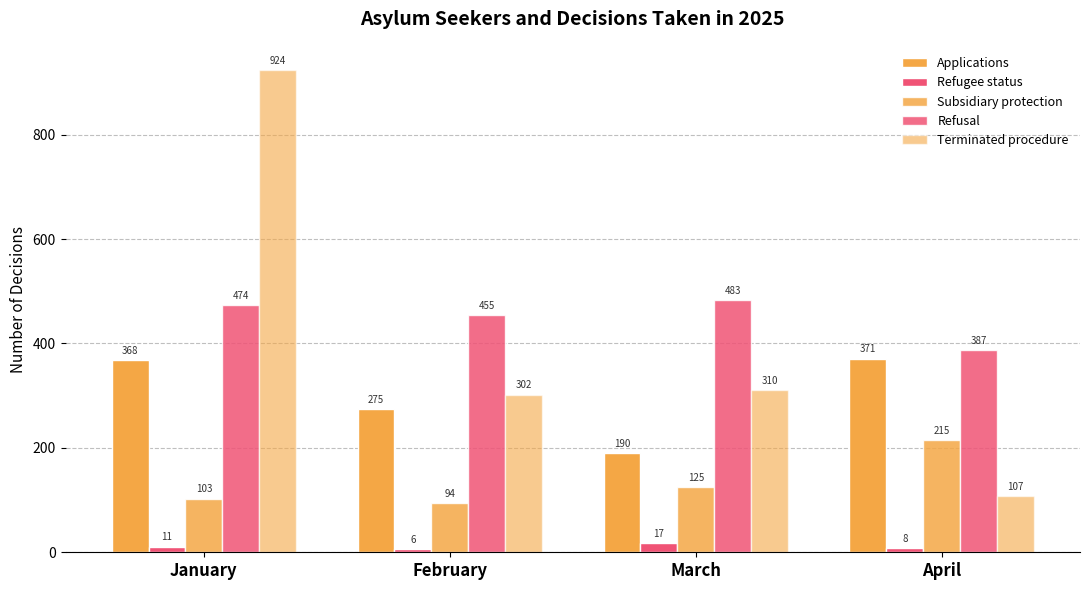

At February, list the series in order from largest to smallest.

Refusal, Terminated procedure, Applications, Subsidiary protection, Refugee status